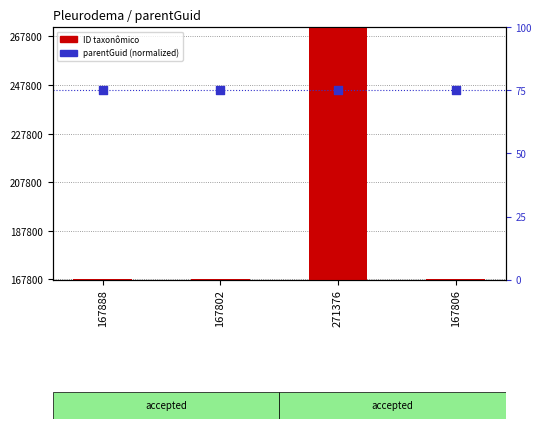

Which series contains the highest Y value?

ID taxonômico